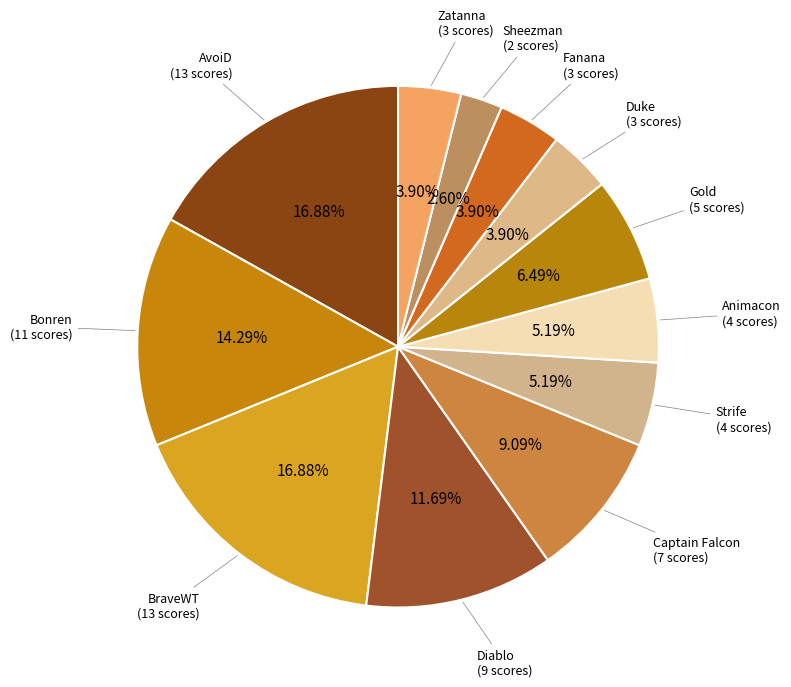

Does Sheezman represent more than half of the total?

No